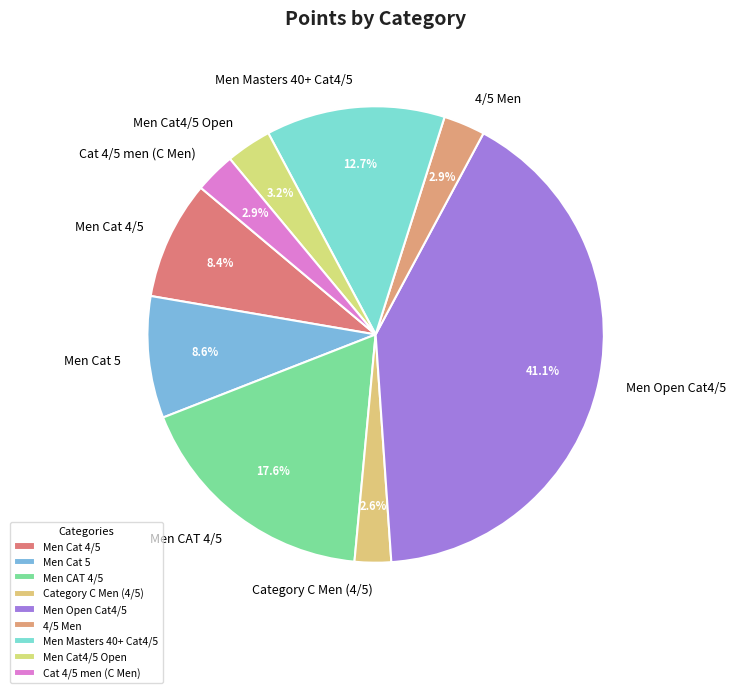

Is there a majority slice in this chart?

No